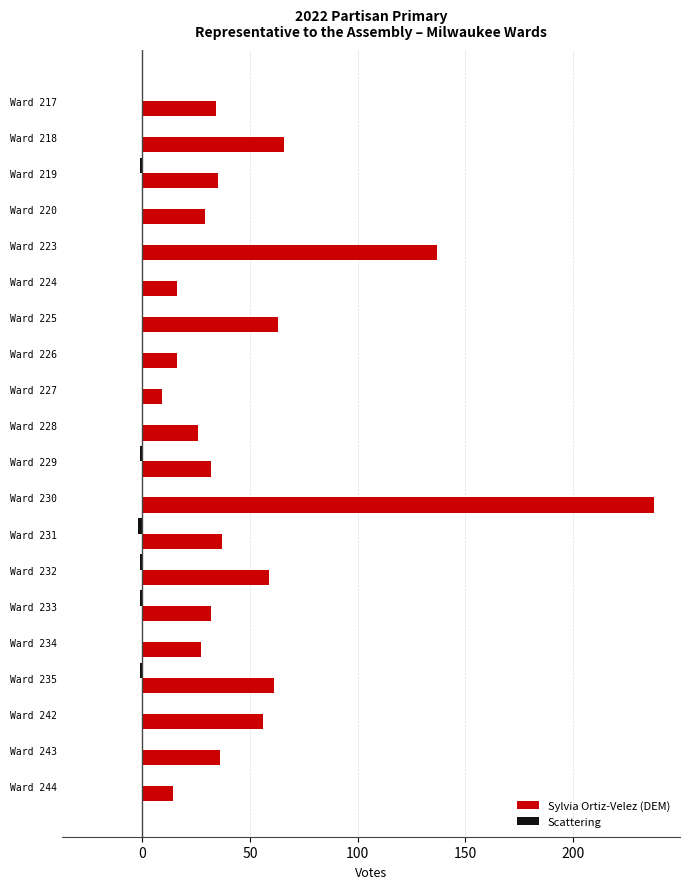

Is it true that Sylvia Ortiz-Velez (DEM) equals 14 at Ward 218?

False